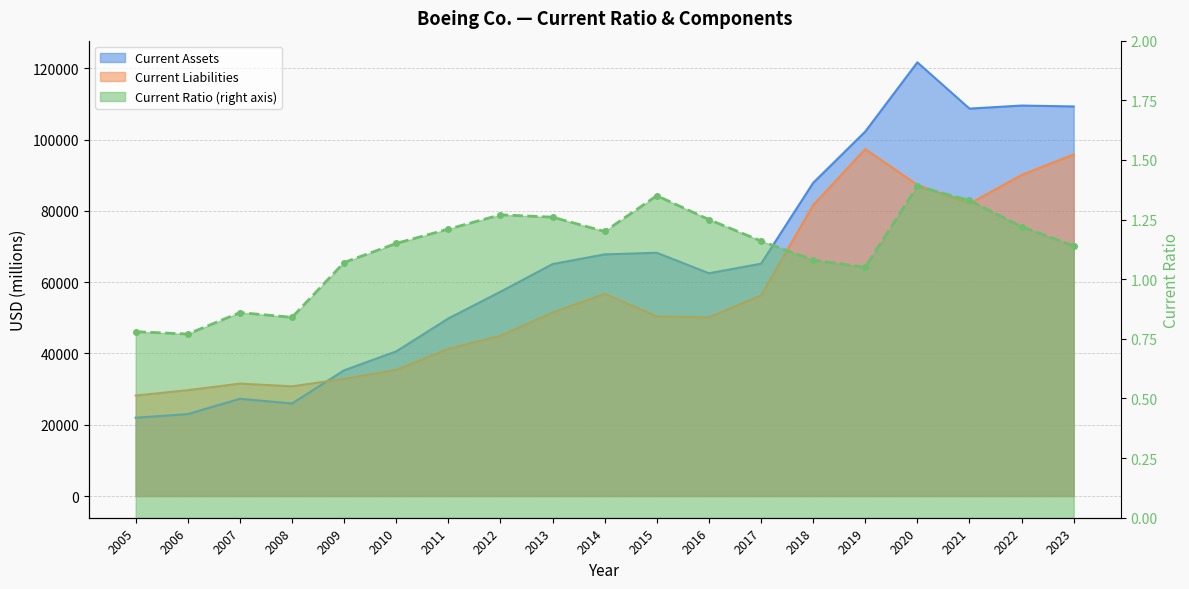

True or false: Current Ratio has more than 2 interior local peaks.

True